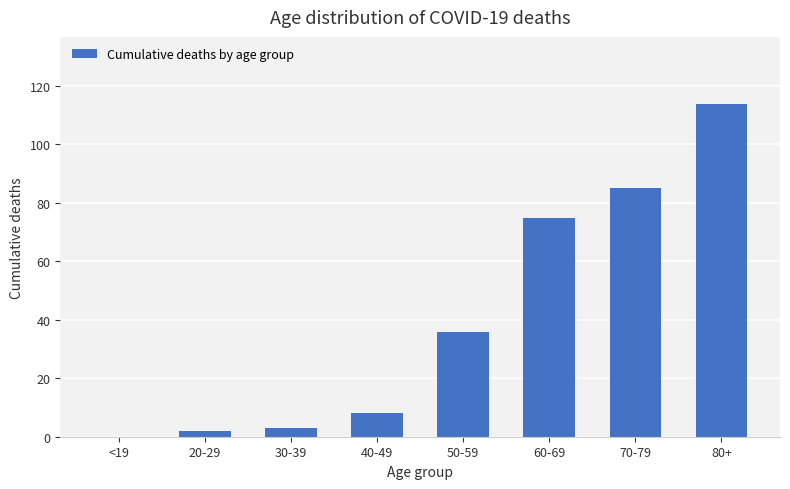

Is it true that the value at 50-59 is 36?

True